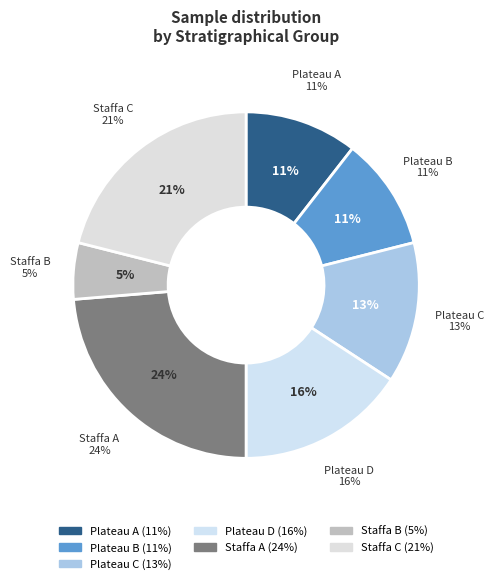

The Plateau B slice represents 1% of the pie. True or false?

False